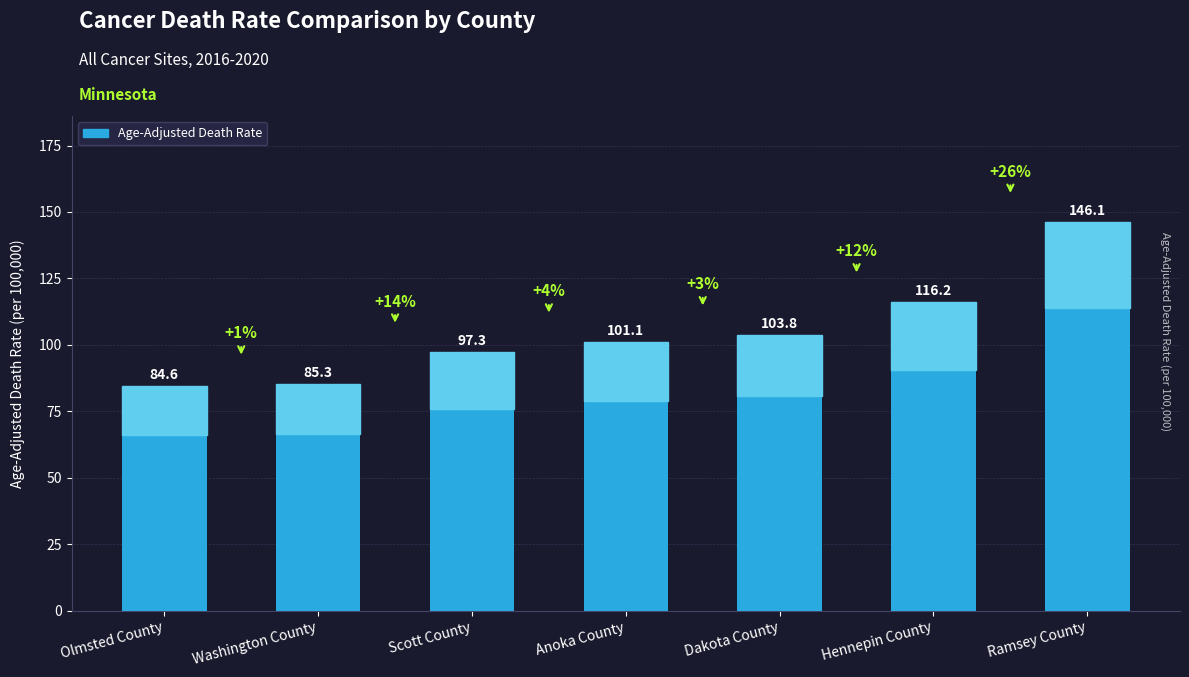

At which category does the chart reach its minimum across all series?

Olmsted County